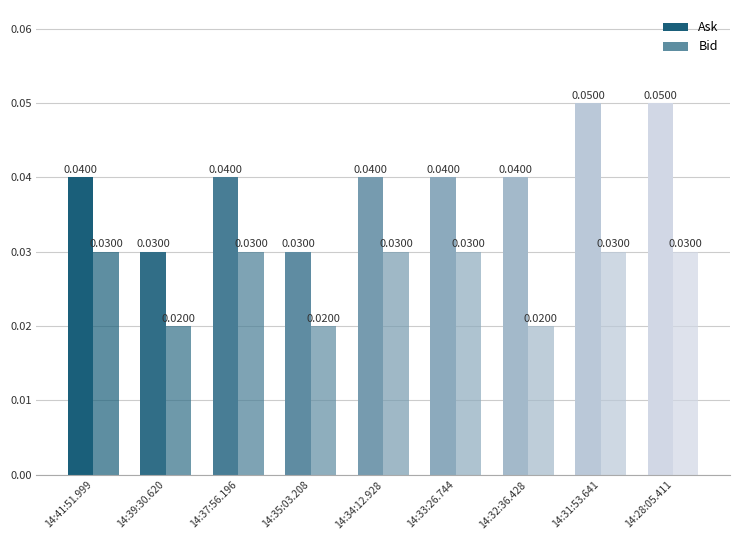

The value of Ask at 14:28:05.411 is 0.0. True or false?

False